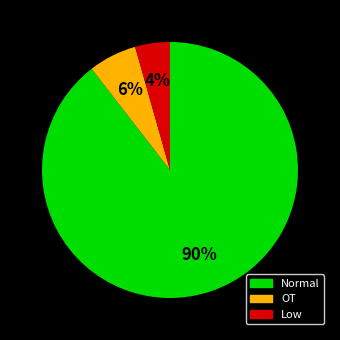

To the nearest percent, what is the average slice percentage?

33%